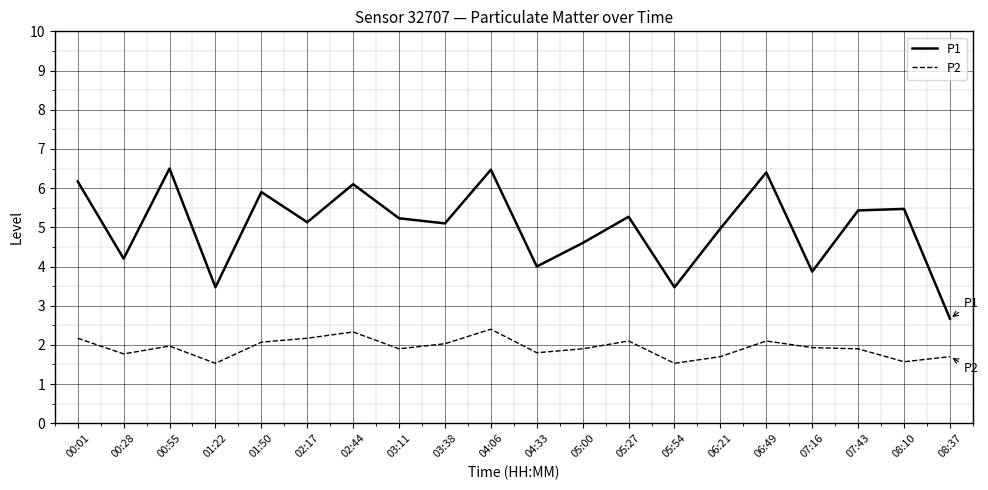

What is the difference between the highest and lowest values at 04:33?

2.2